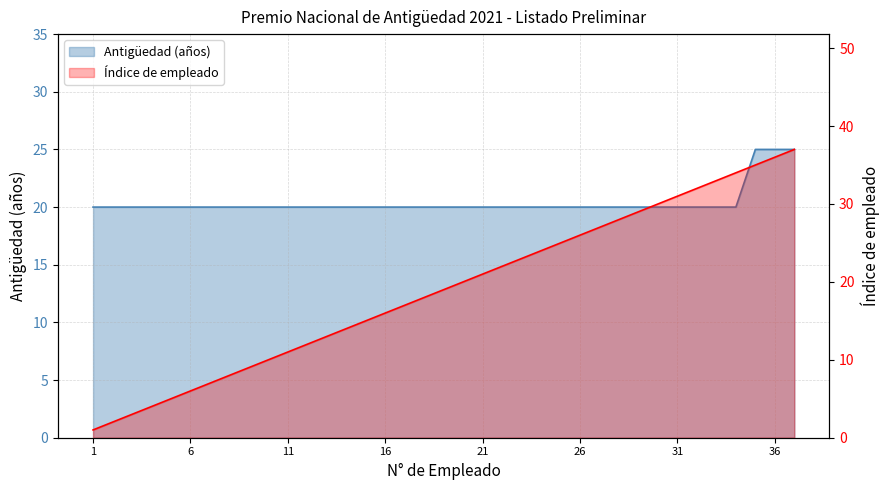

True or false: Antigüedad (years) has a value of 20 at 5.

True